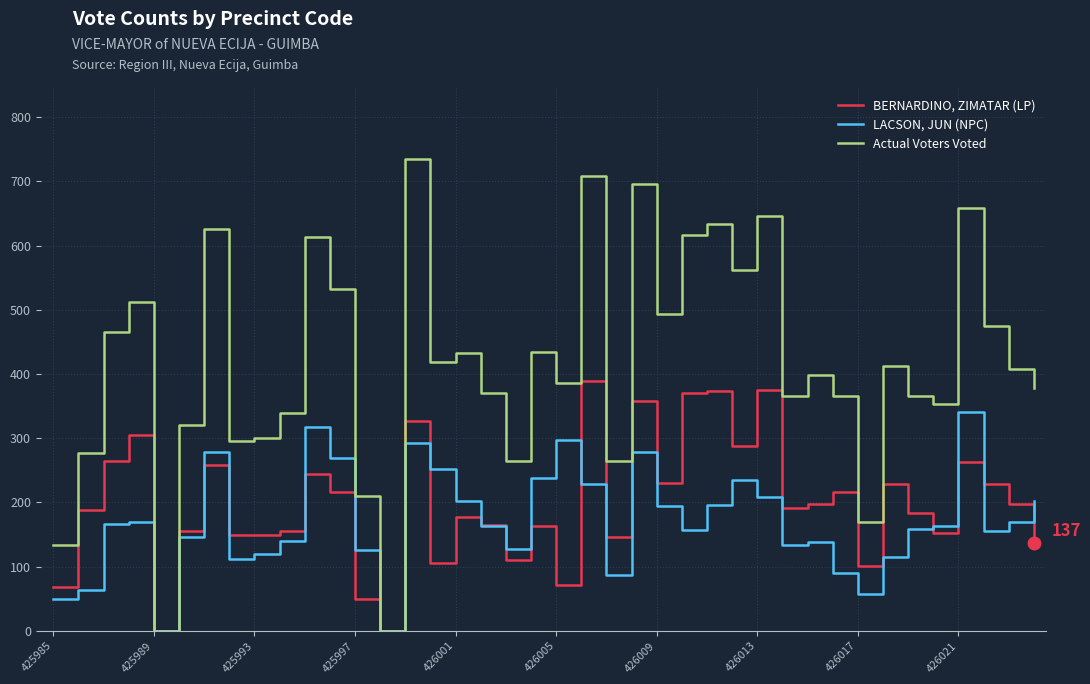

Which series has the largest range (max minus min)?

Actual Voters Voted